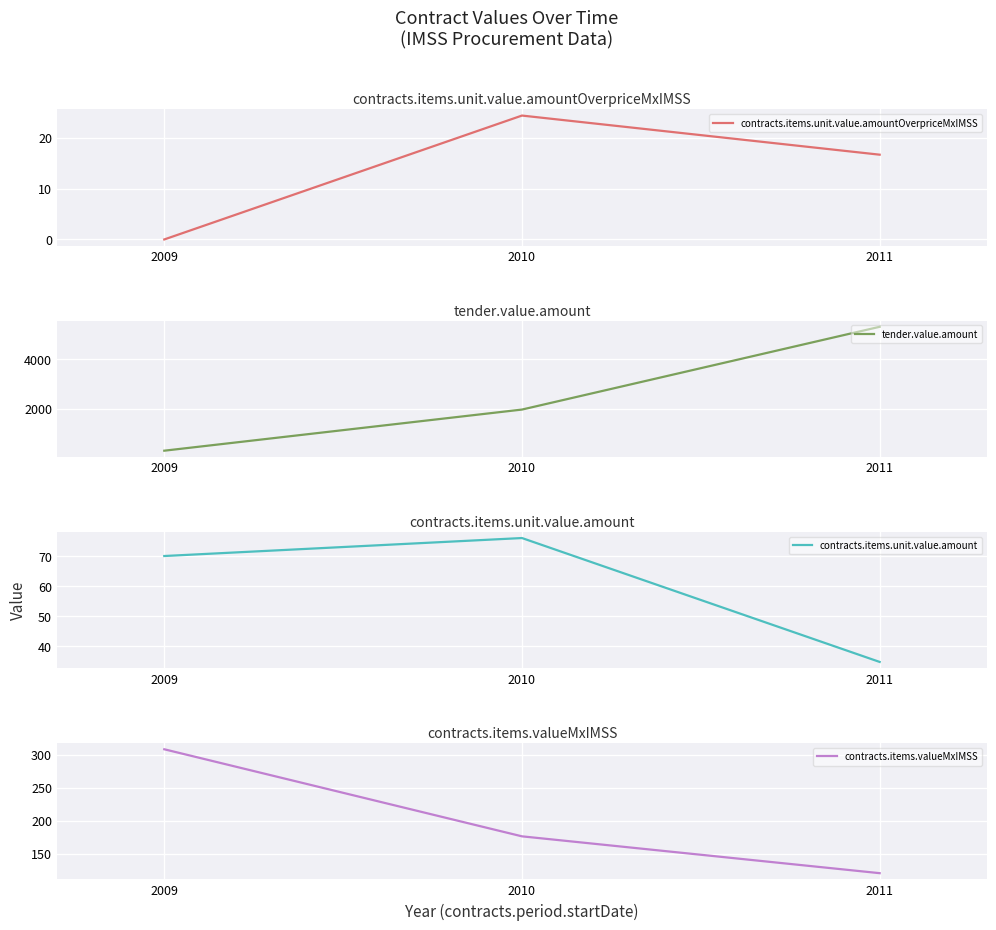

Is it true that contracts.items.unit.value.amount equals 76.0 at 2010?

True